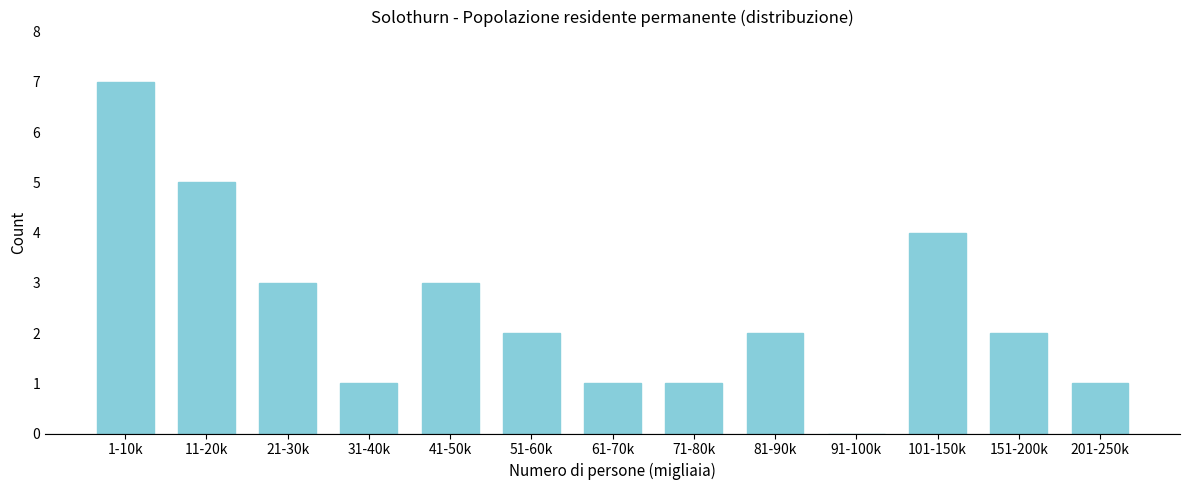

Reading left to right, list all the values displayed in this chart.

1-10k=7	11-20k=5	21-30k=3	31-40k=1	41-50k=3	51-60k=2	61-70k=1	71-80k=1	81-90k=2	91-100k=0	101-150k=4	151-200k=2	201-250k=1